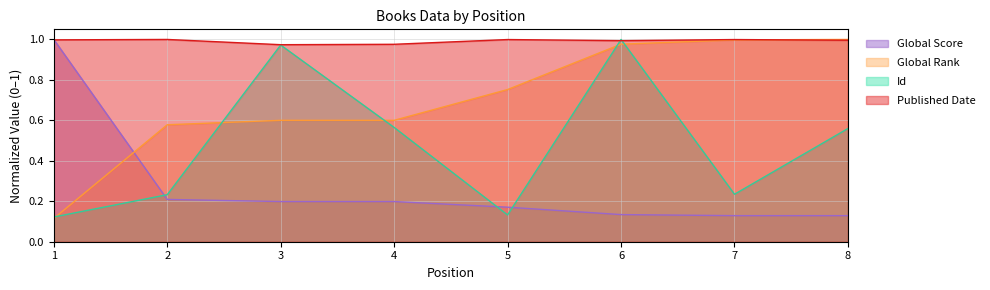

Which series changed the most between 1 and 5?

Global Score